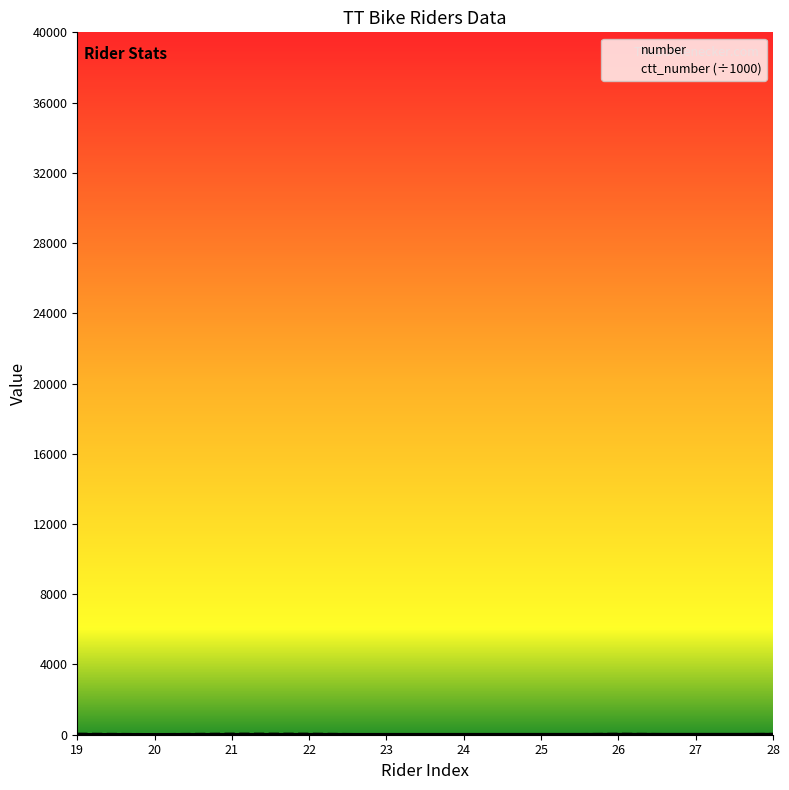

What are all the series names shown in the legend?

number, ctt_number